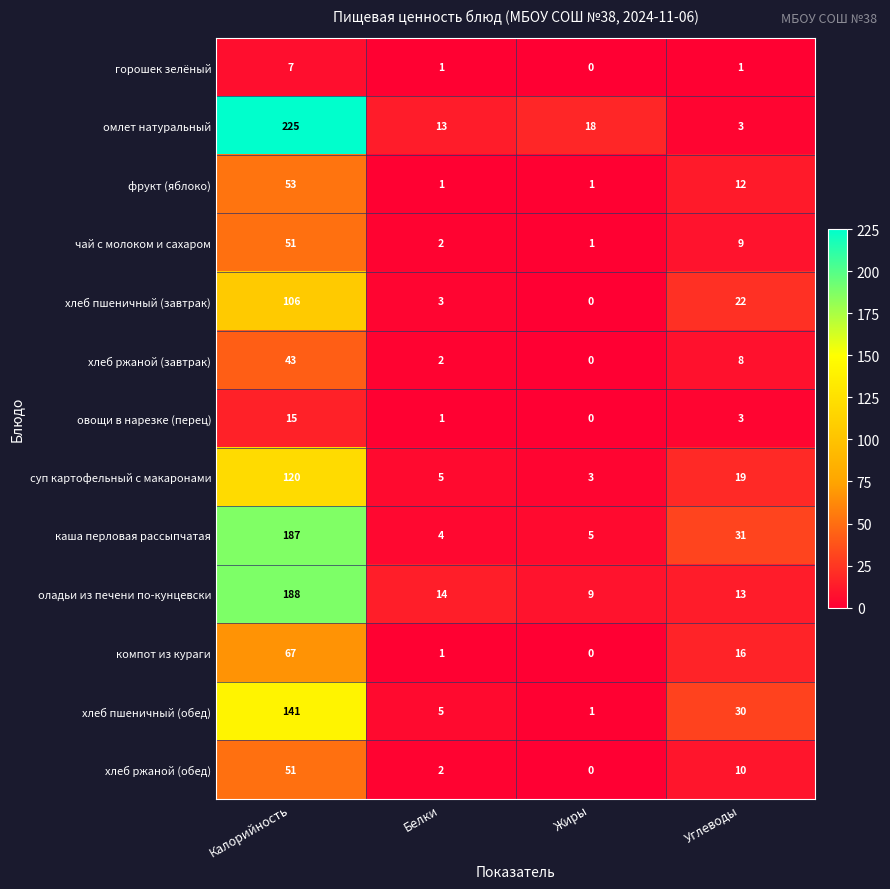

Count the number of data series in this chart.

13